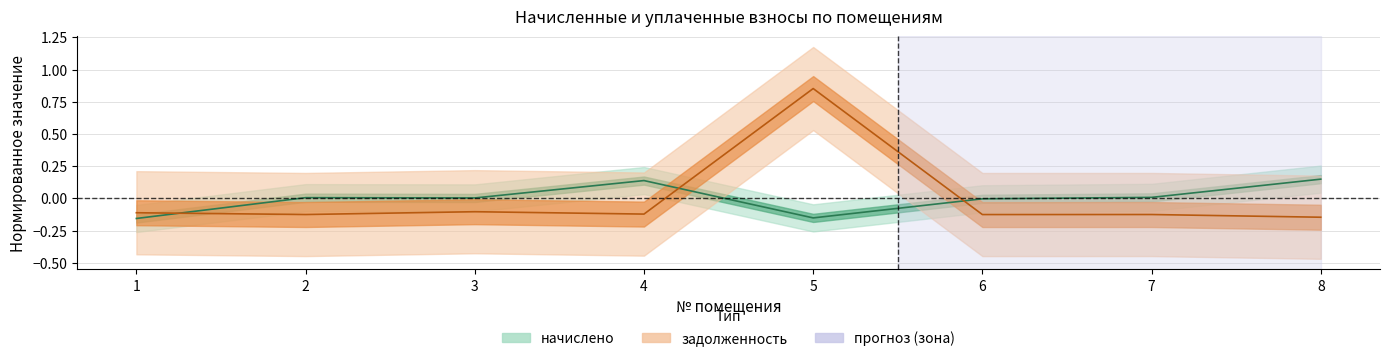

How many values in задолженность are below zero?

7